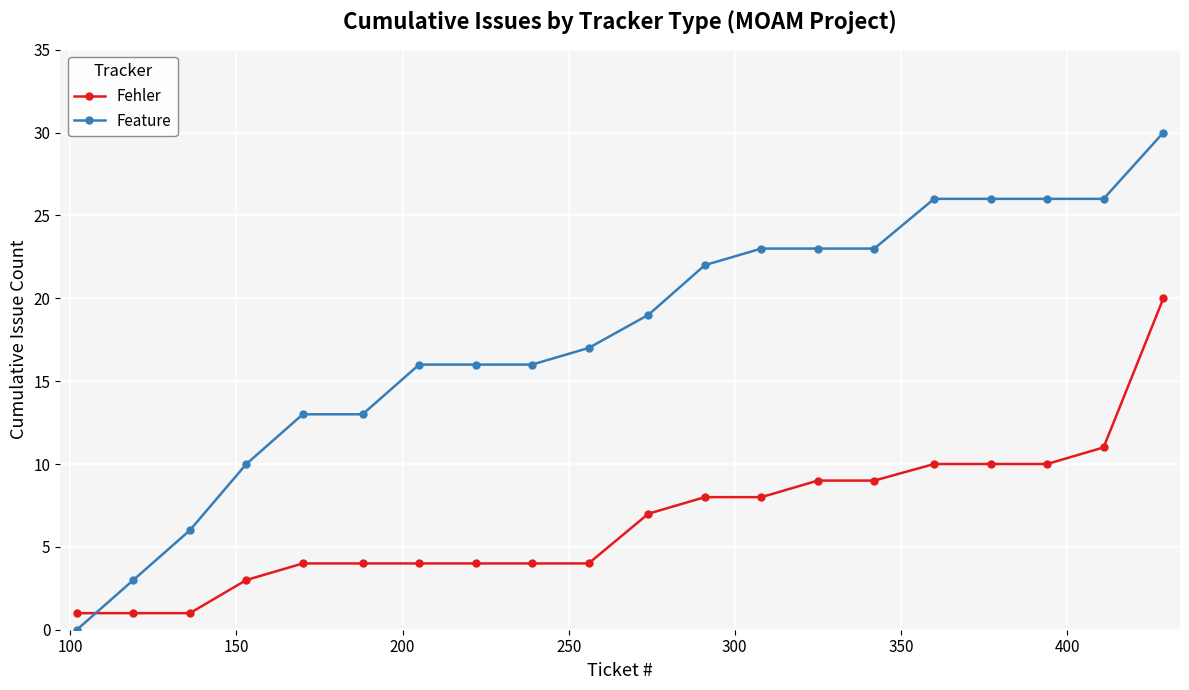

Which series has the largest range (max minus min)?

Feature